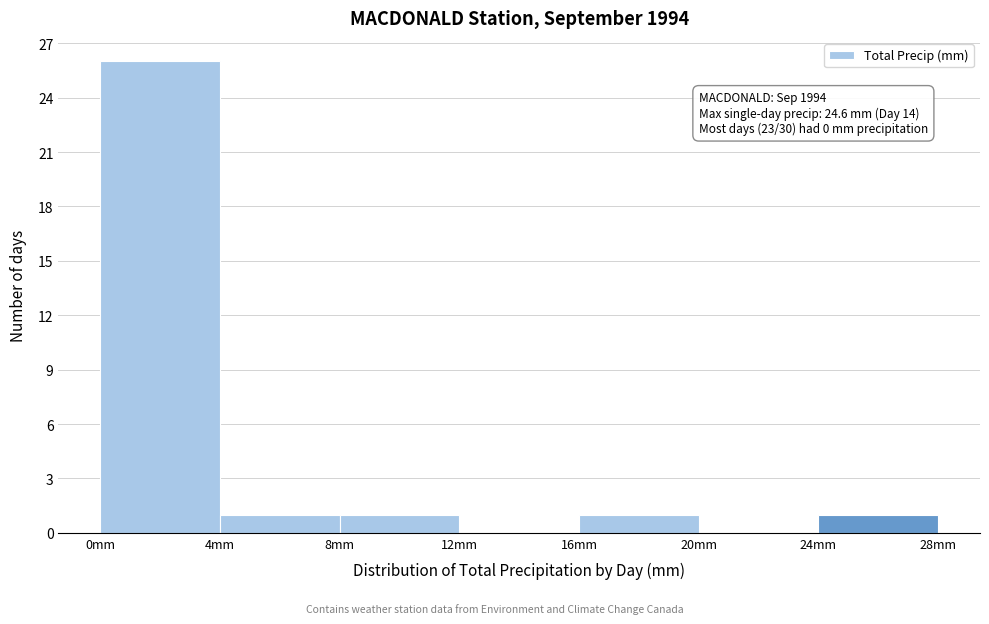

Which range on the x-axis has the tallest bar?

0 to 4